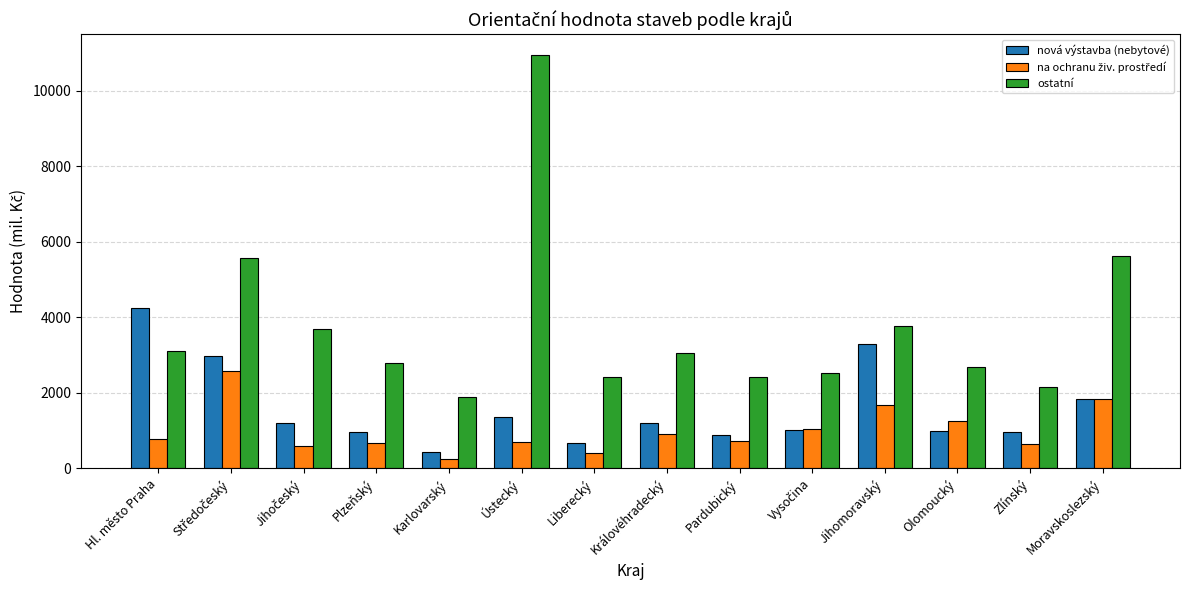

How many bars are there in total?

42